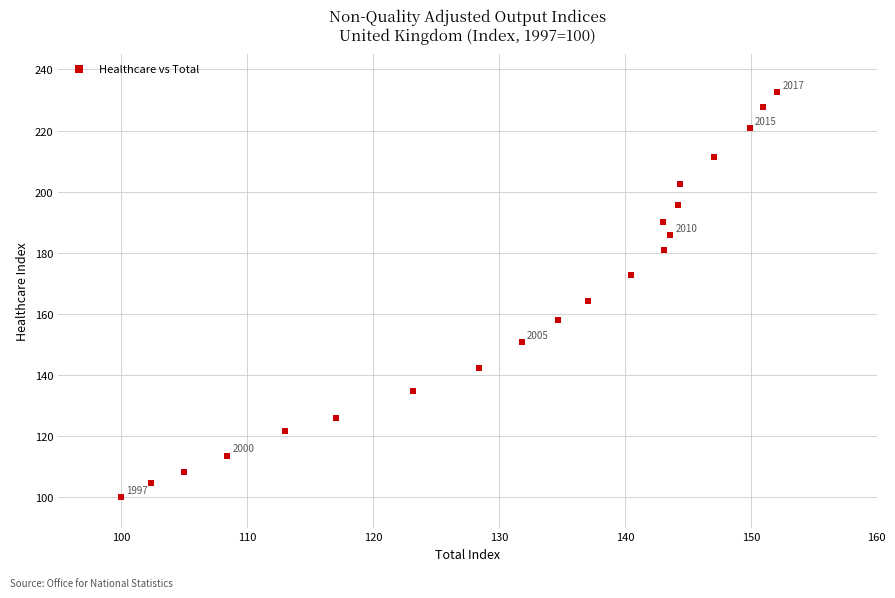

What is the range of Y values (max minus min)?

132.5